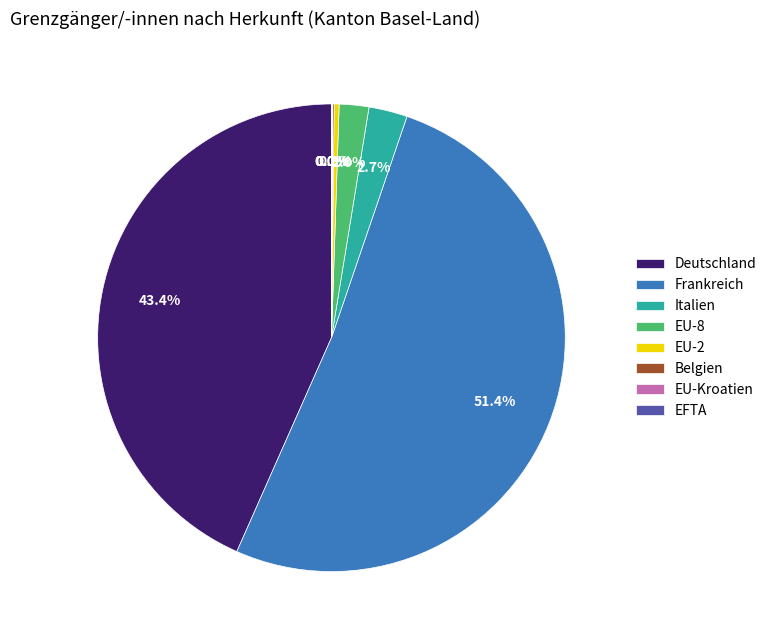

Between Italien and Deutschland, which is larger?

Deutschland